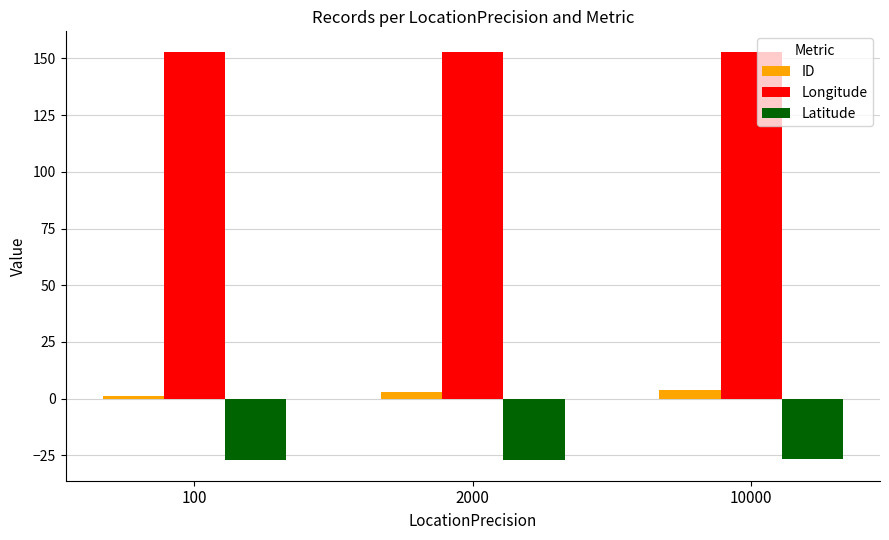

What is the smallest value displayed?

-27.2